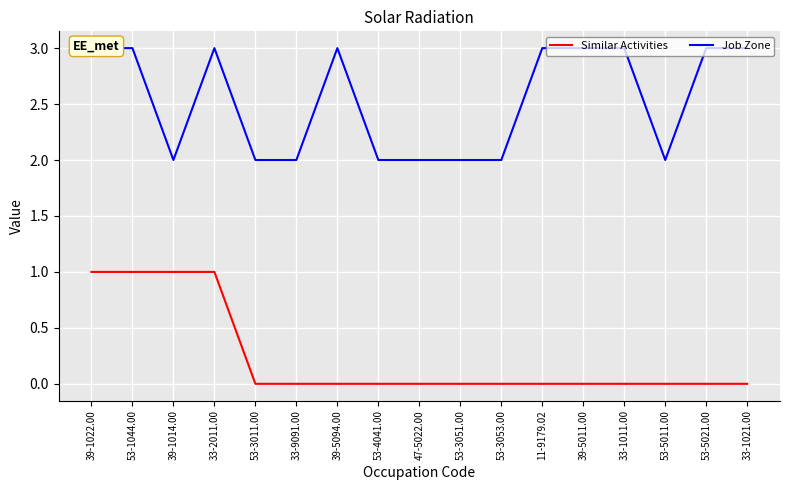

What is the label of the 11th point from the left?

53-3053.00